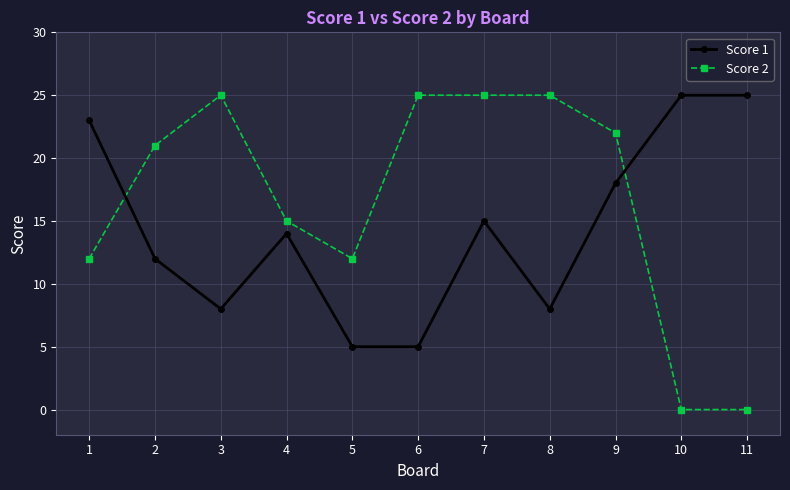

How many data points in Score 2 are less than 21?

5